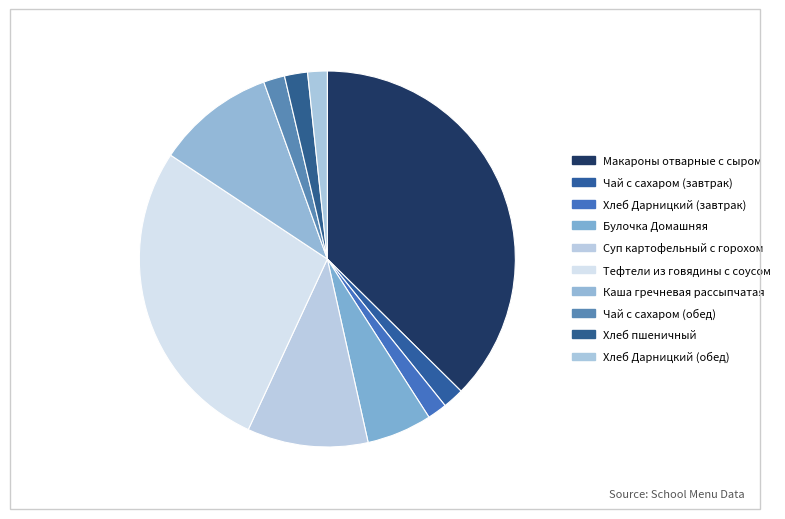

How much of the chart is everything except Хлеб Дарницкий (обед)?

98.3%